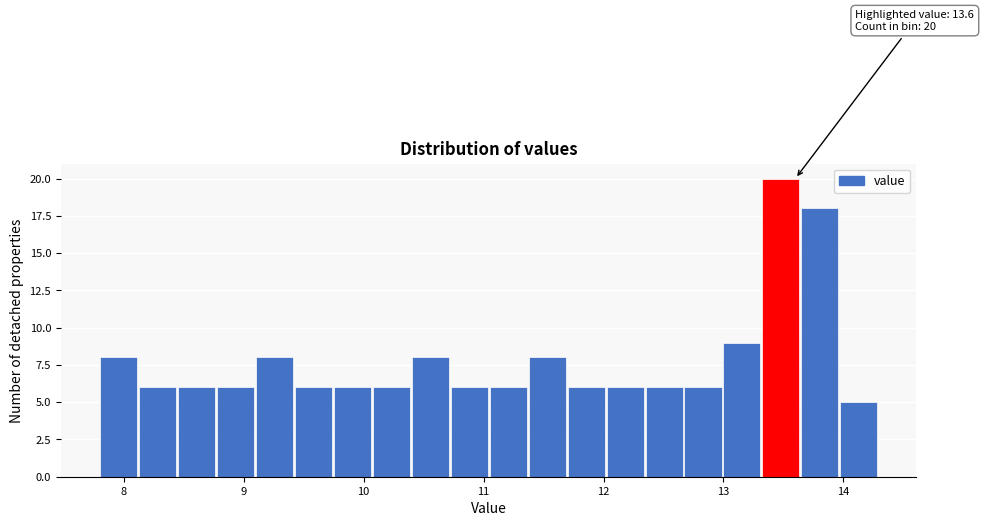

Around what value on the x-axis is the tallest bar? Give the approximate position of its centre, as read against the axis.

13.5